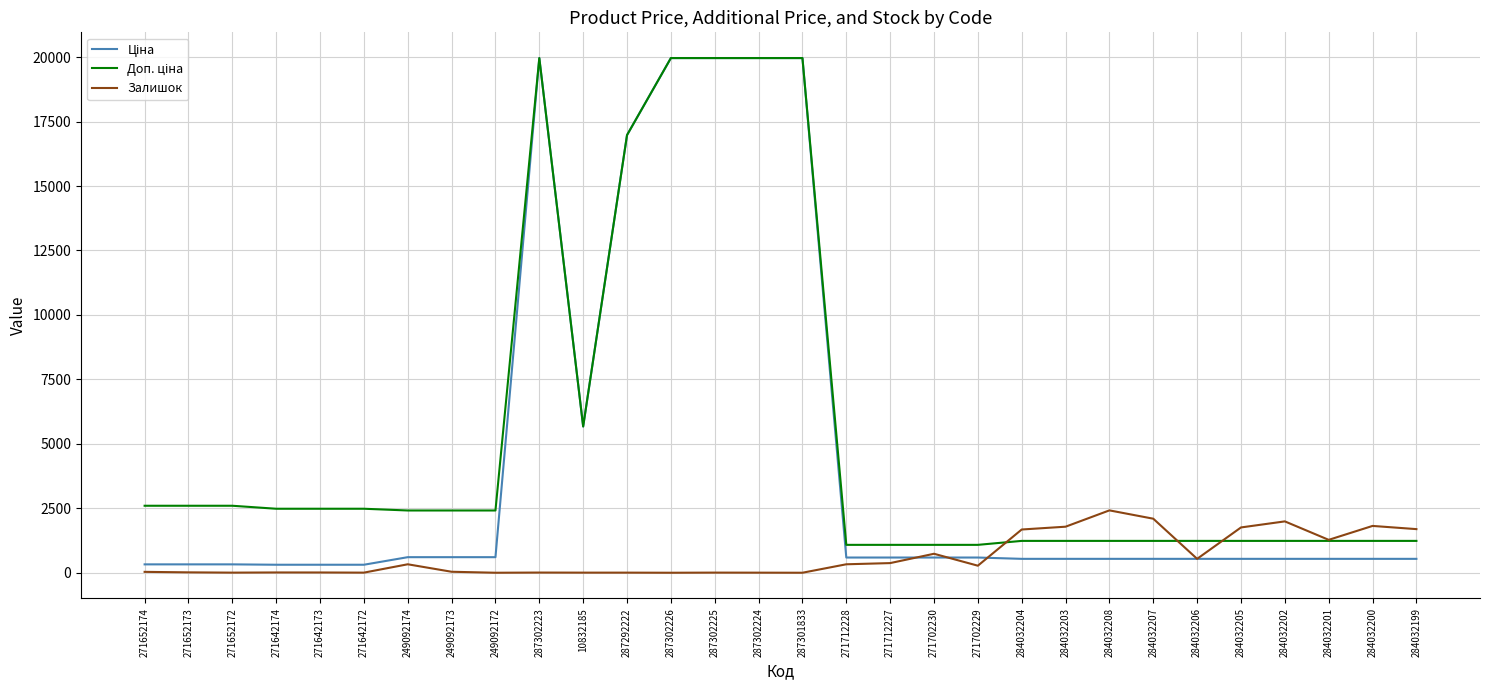

What is the total value across all series at 284032202?

3766.4